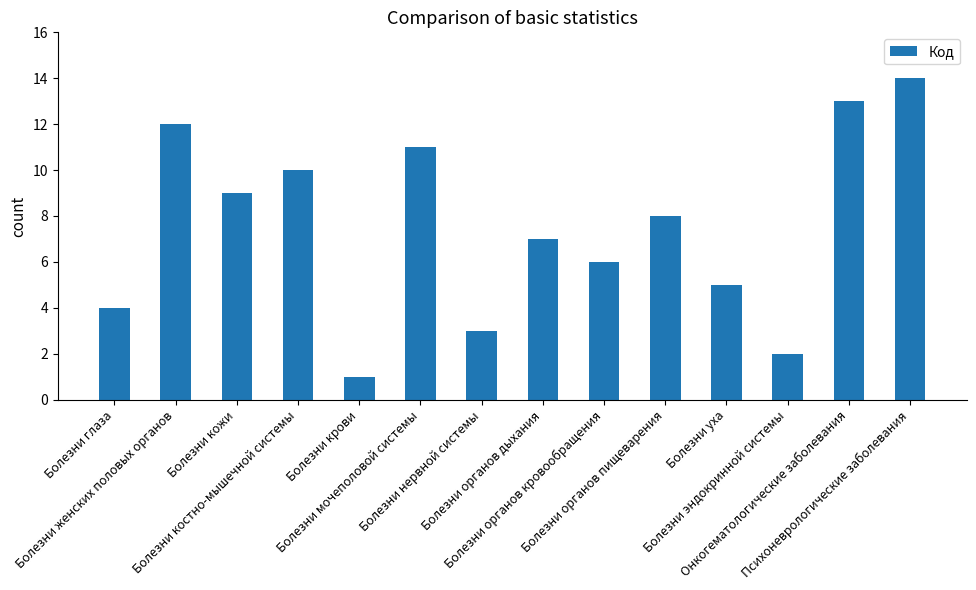

What is the average value?

8